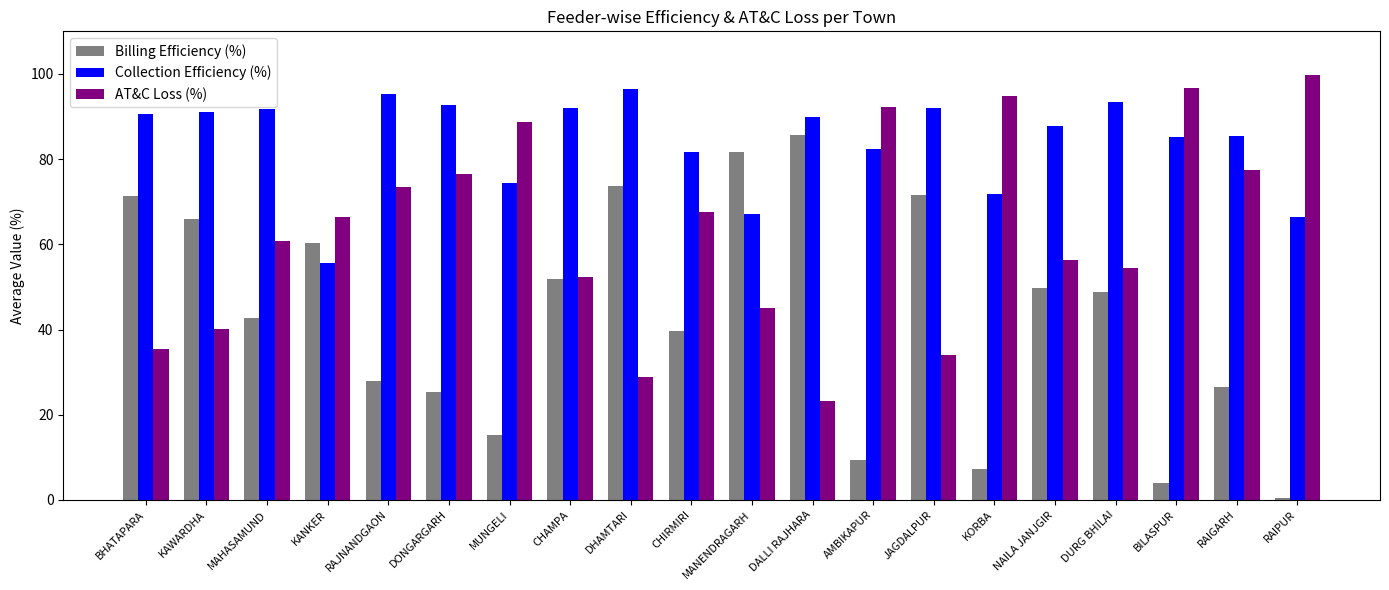

Which series has the largest total across all categories?

Collection Efficiency (%)